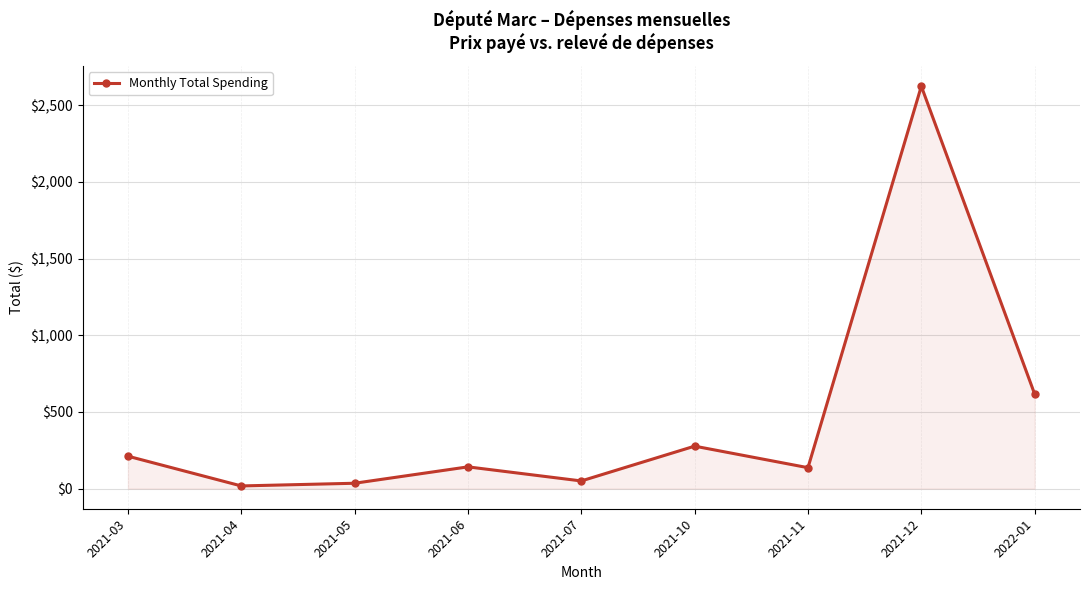

The value at 2021-03 is 211.5. True or false?

True